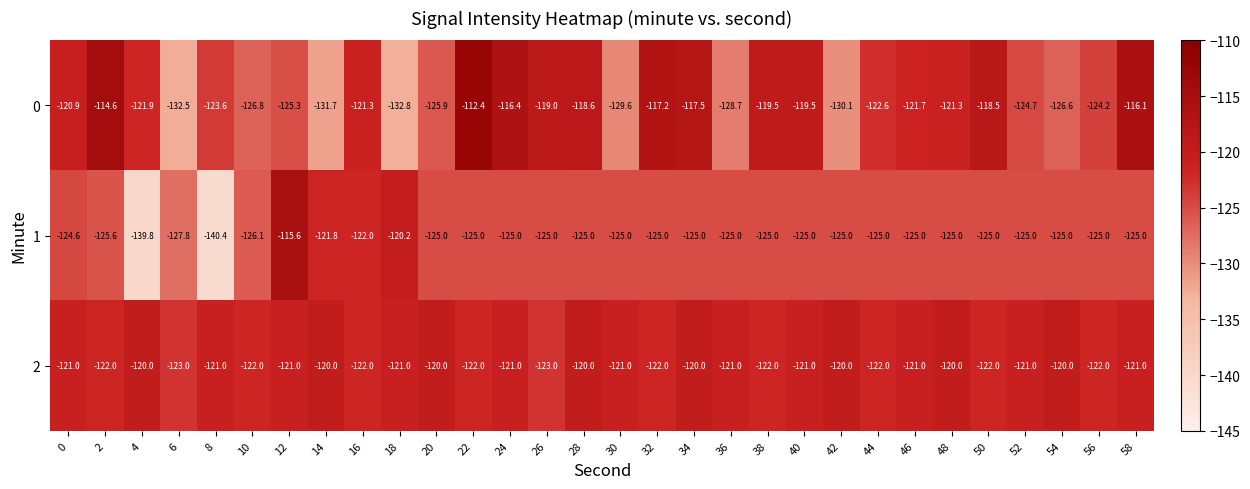

What is the average value of the 1 series?

-125.5